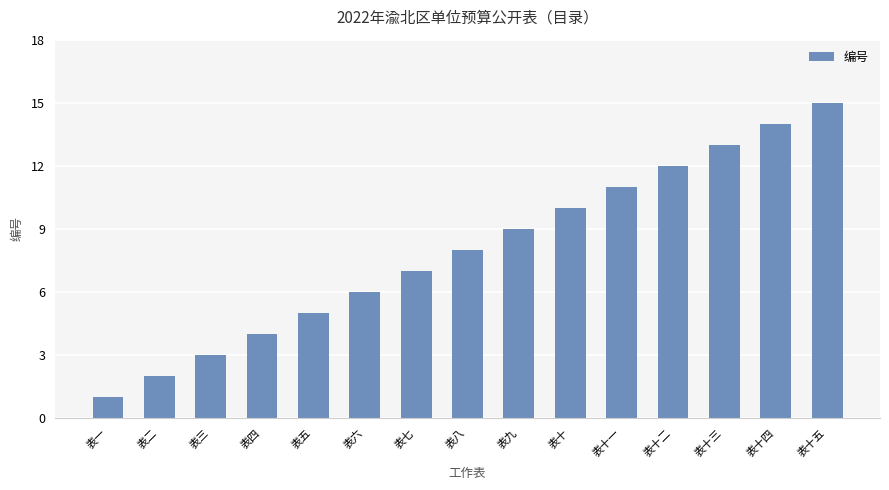

What is the difference between the maximum and minimum values?

14